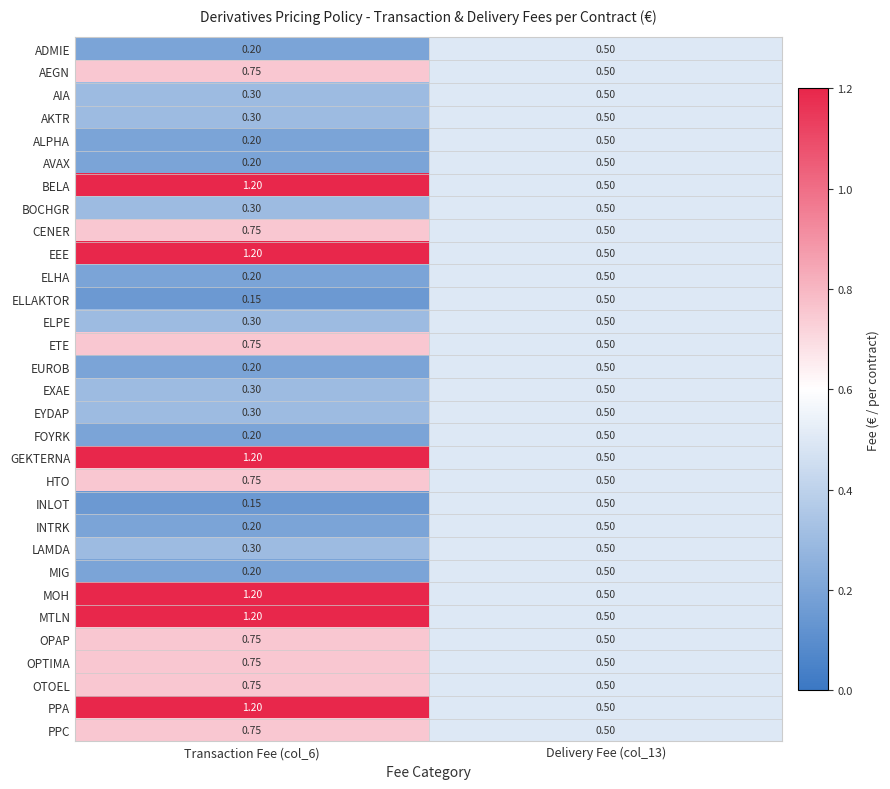

Is the value of PPC at Transaction Fee (col_6) greater than the value of BELA at Transaction Fee (col_6)?

No